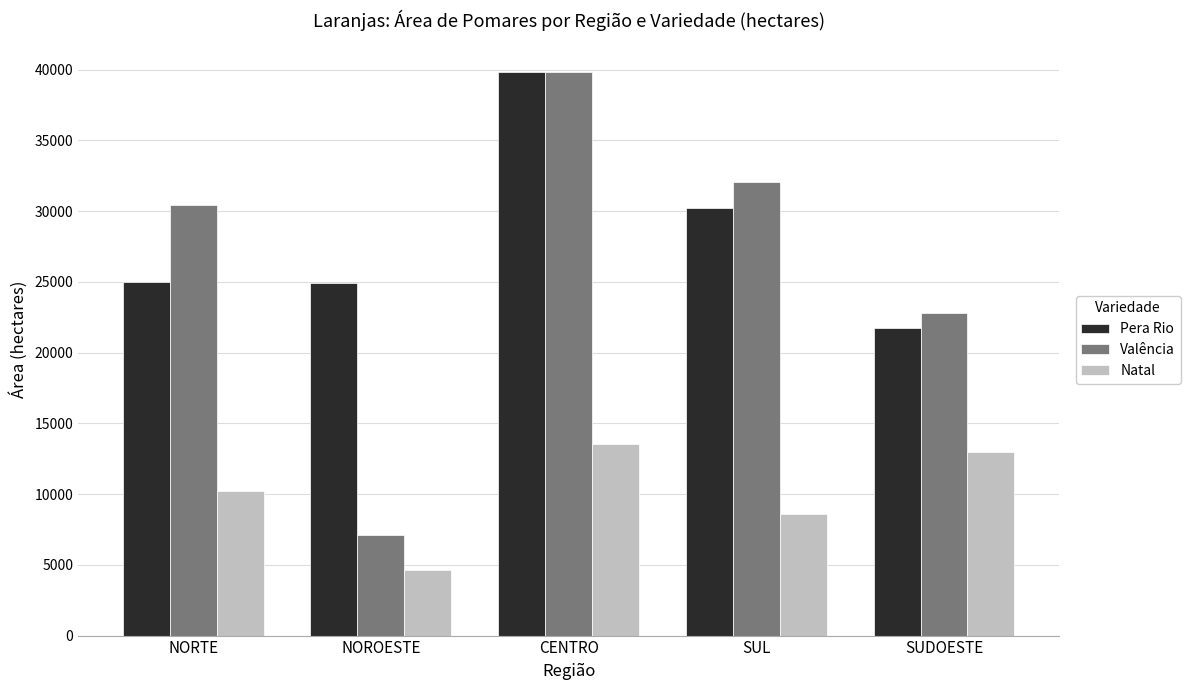

What are all the series names shown in the legend?

Pera Rio, Valência, Natal